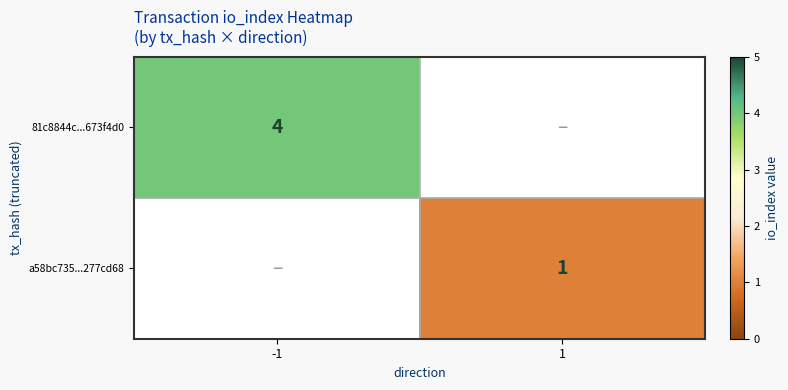

Is the value of 81c8844c...673f4d0 at -1 greater than the value of a58bc735...277cd68 at 1?

Yes